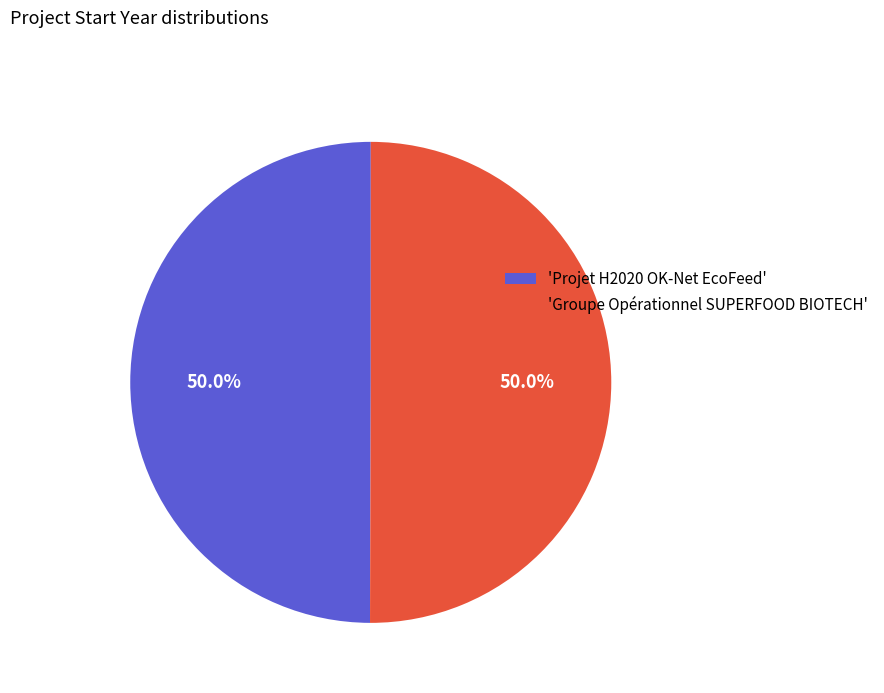

How much of the chart is everything except 'Projet H2020 OK-Net EcoFeed'?

50.0%